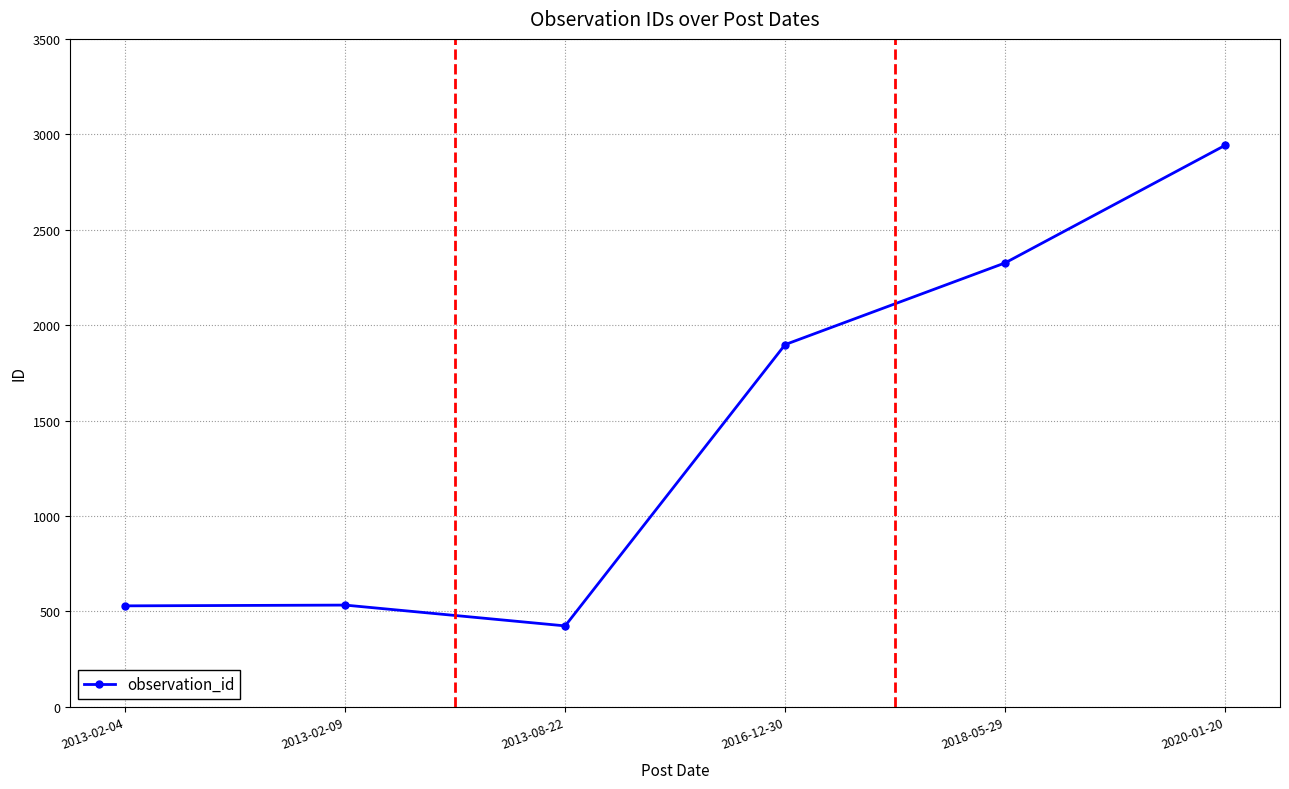

What is the average value?

1442